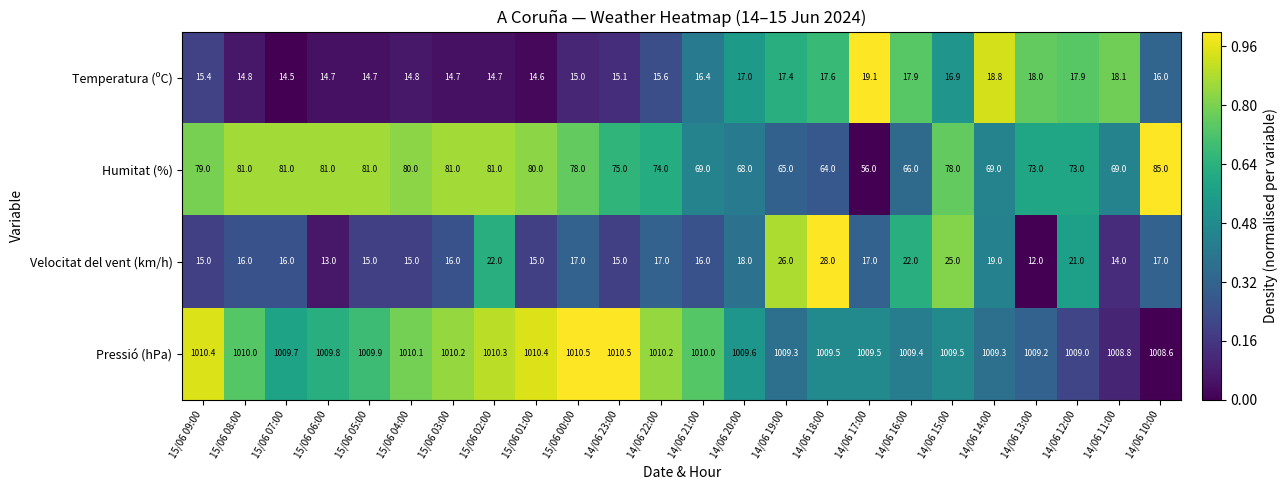

What is the difference between the second highest and second lowest values in the Pressió (hPa) series?

1.7